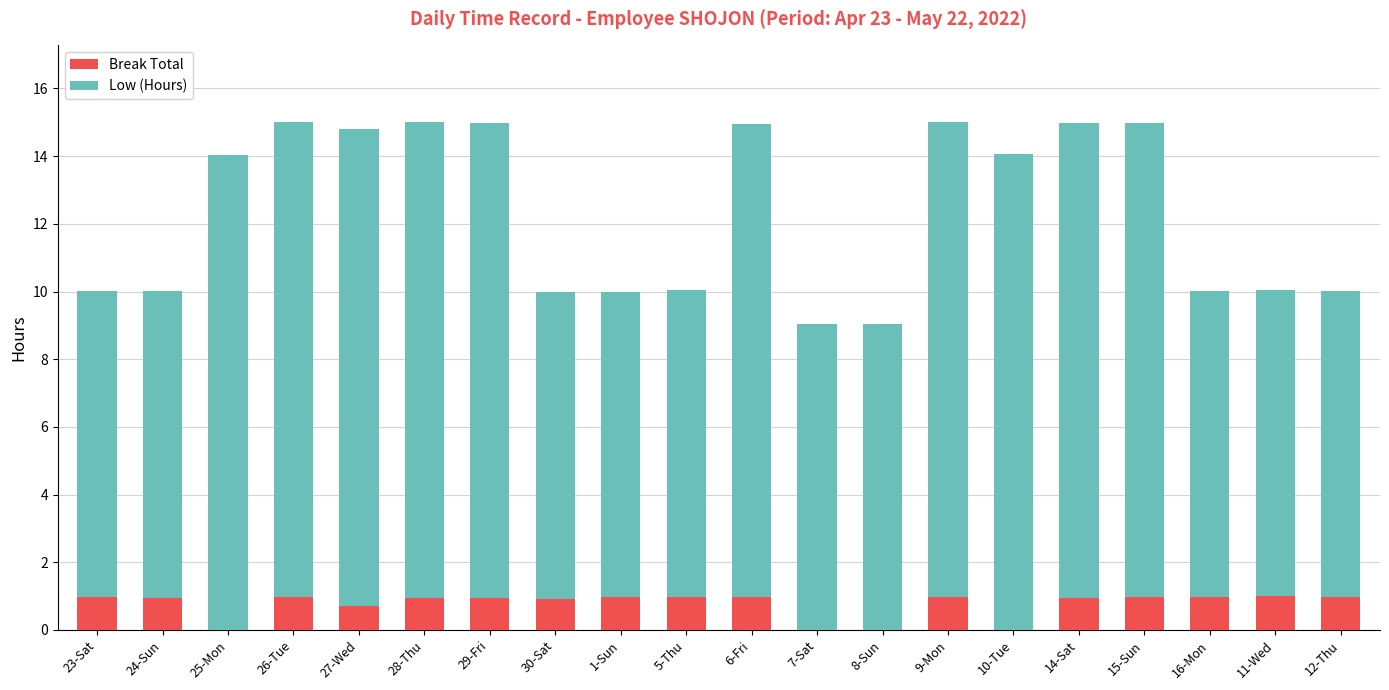

What is the total value across all series at 1-Sun?

10.0